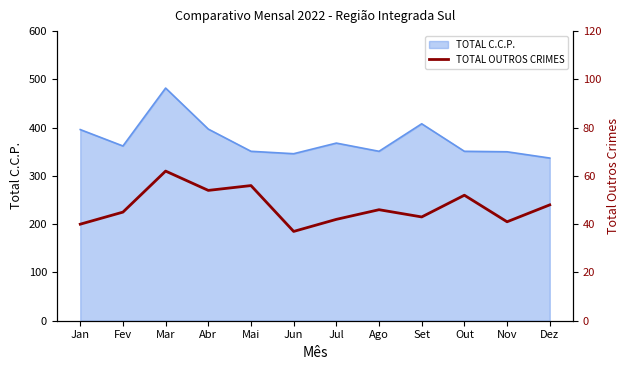

Which category has the lowest value across all series?

Jun